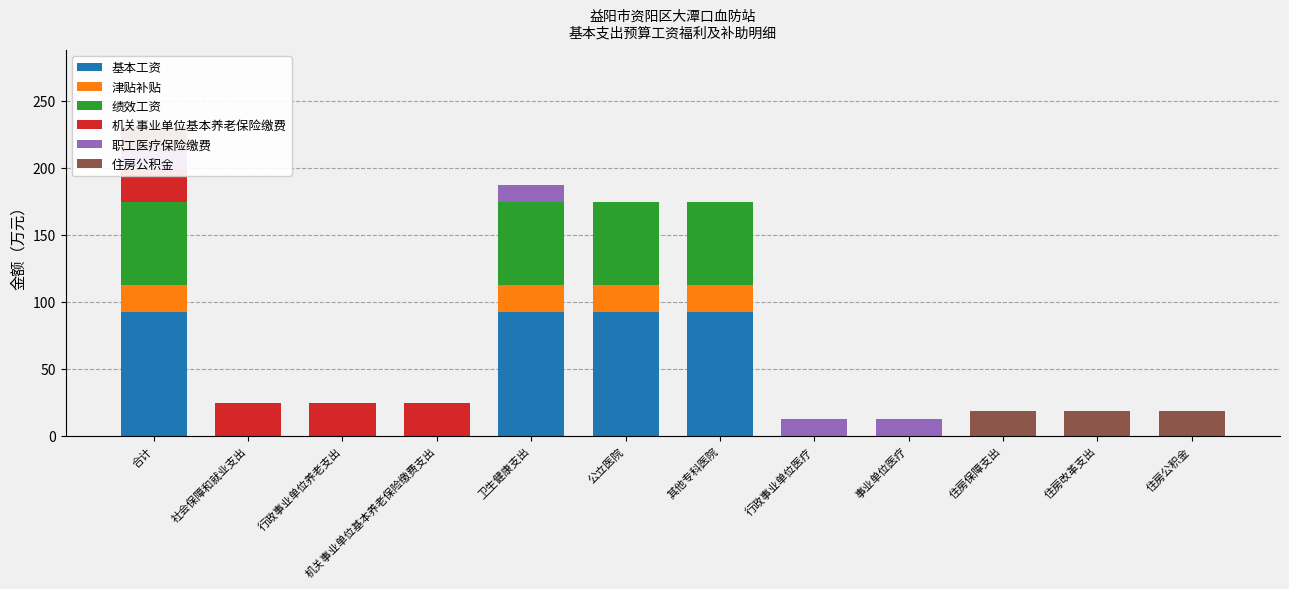

Which category has the lowest value across all series?

社会保障和就业支出